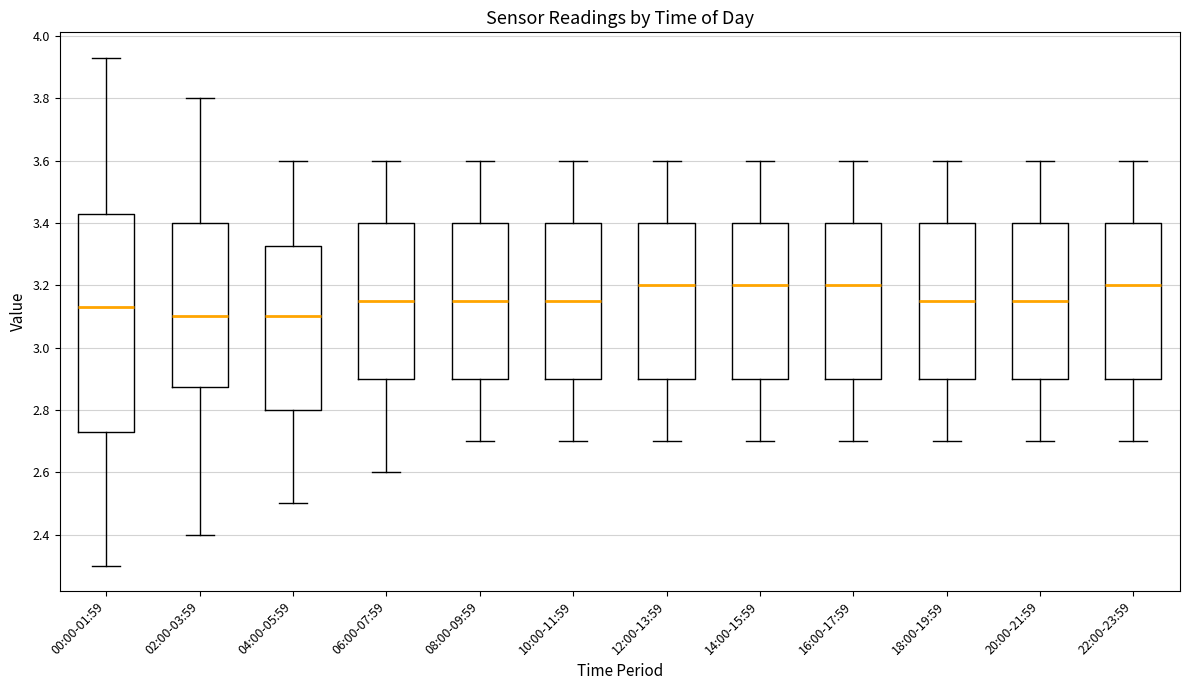

Where is the upper edge of the box for 18:00-19:59 on the y-axis? The values are not printed on the chart, so give them approximately, as read against the axis.

3.40